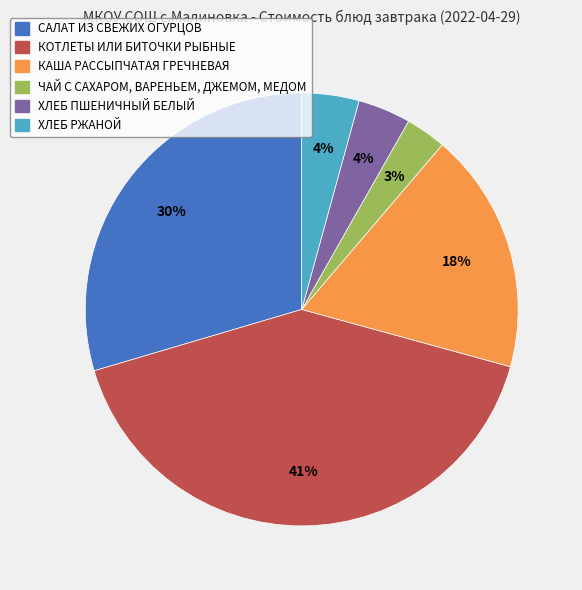

Which category has the smallest portion of the pie?

ЧАЙ С САХАРОМ, ВАРЕНЬЕМ, ДЖЕМОМ, МЕДОМ